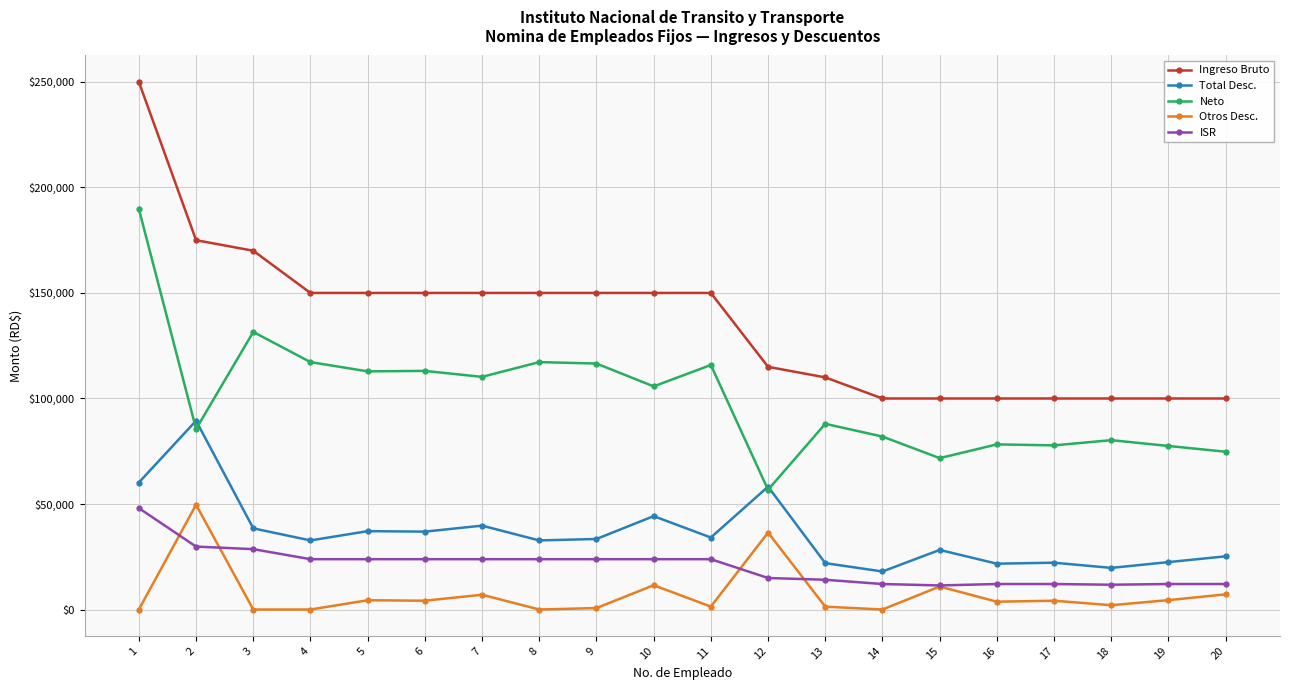

At which category does Otros Desc. reach its first local peak?

2